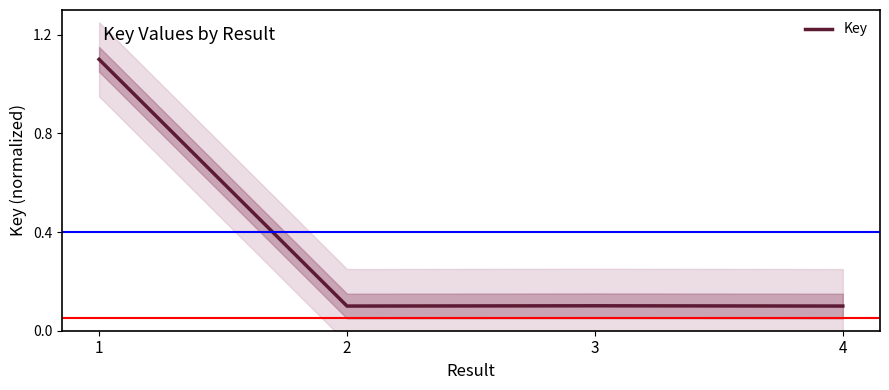

Is this an area chart (filled region under the line)?

No